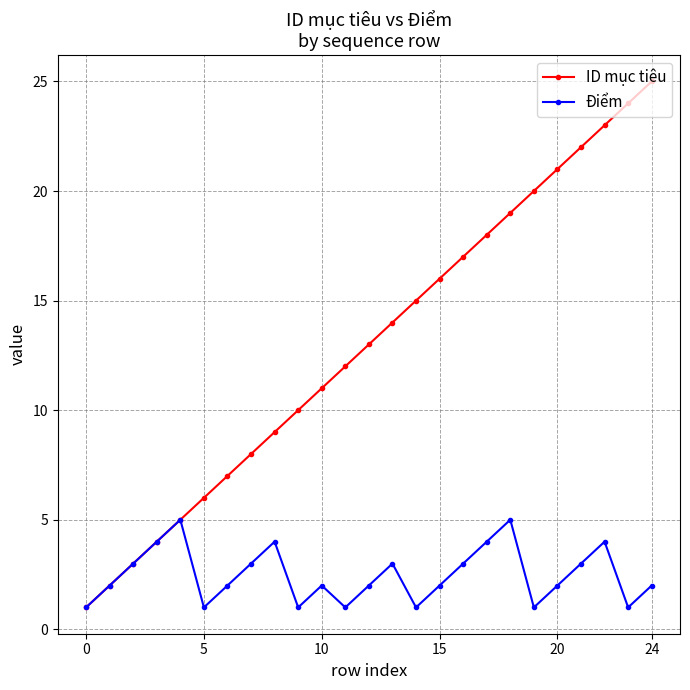

Which series has the largest total across all categories?

ID mục tiêu